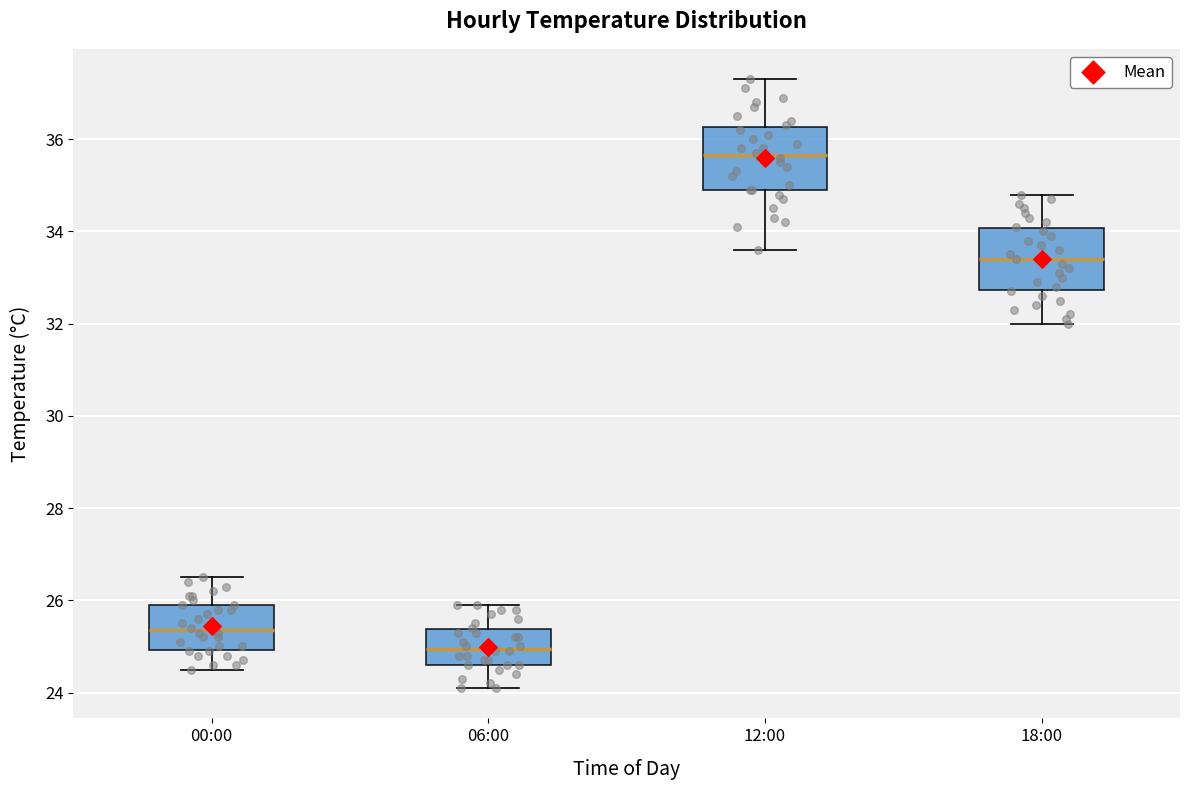

Where is the upper edge of the box for 12:00 on the y-axis? The values are not printed on the chart, so give them approximately, as read against the axis.

36.2